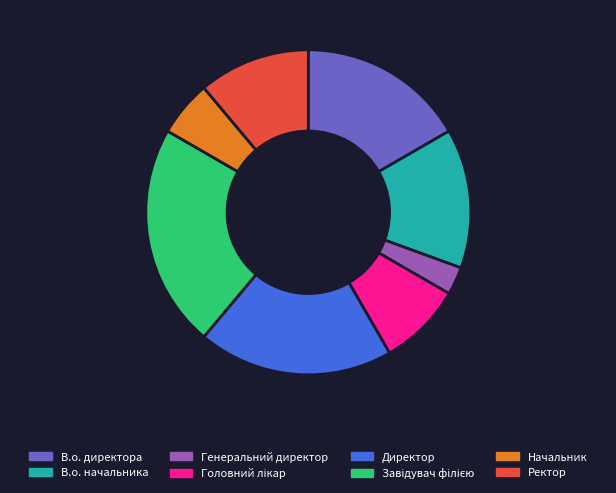

How many segments does this pie chart have?

8